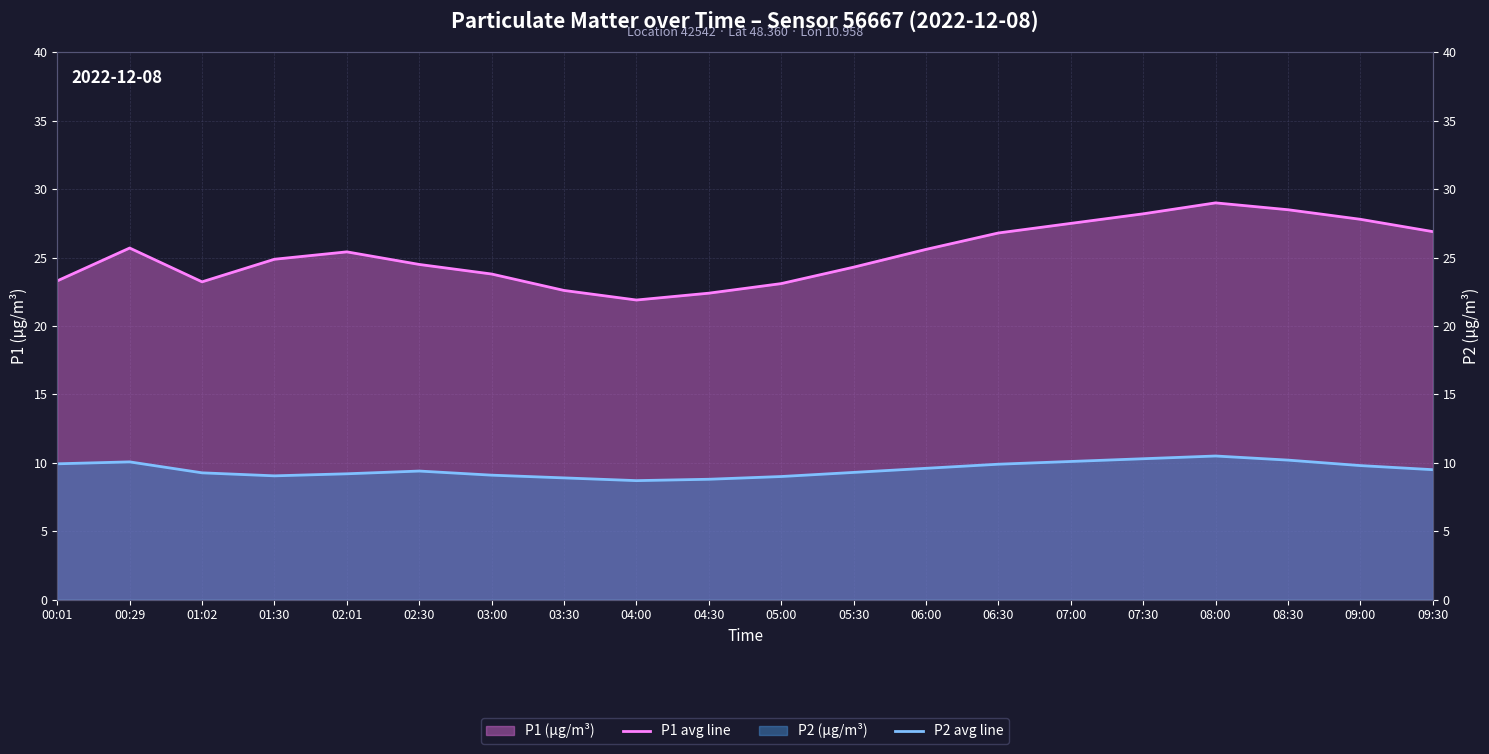

Reading left to right, extract all data points from this chart.

P1 avg line: 23.3	25.7	23.2	24.9	25.4	24.5	23.8	22.6	21.9	22.4	23.1	24.3	25.6	26.8	27.5	28.2	29.0	28.5	27.8	26.9
P2 avg line: 9.9	10.1	9.3	9.1	9.2	9.4	9.1	8.9	8.7	8.8	9.0	9.3	9.6	9.9	10.1	10.3	10.5	10.2	9.8	9.5